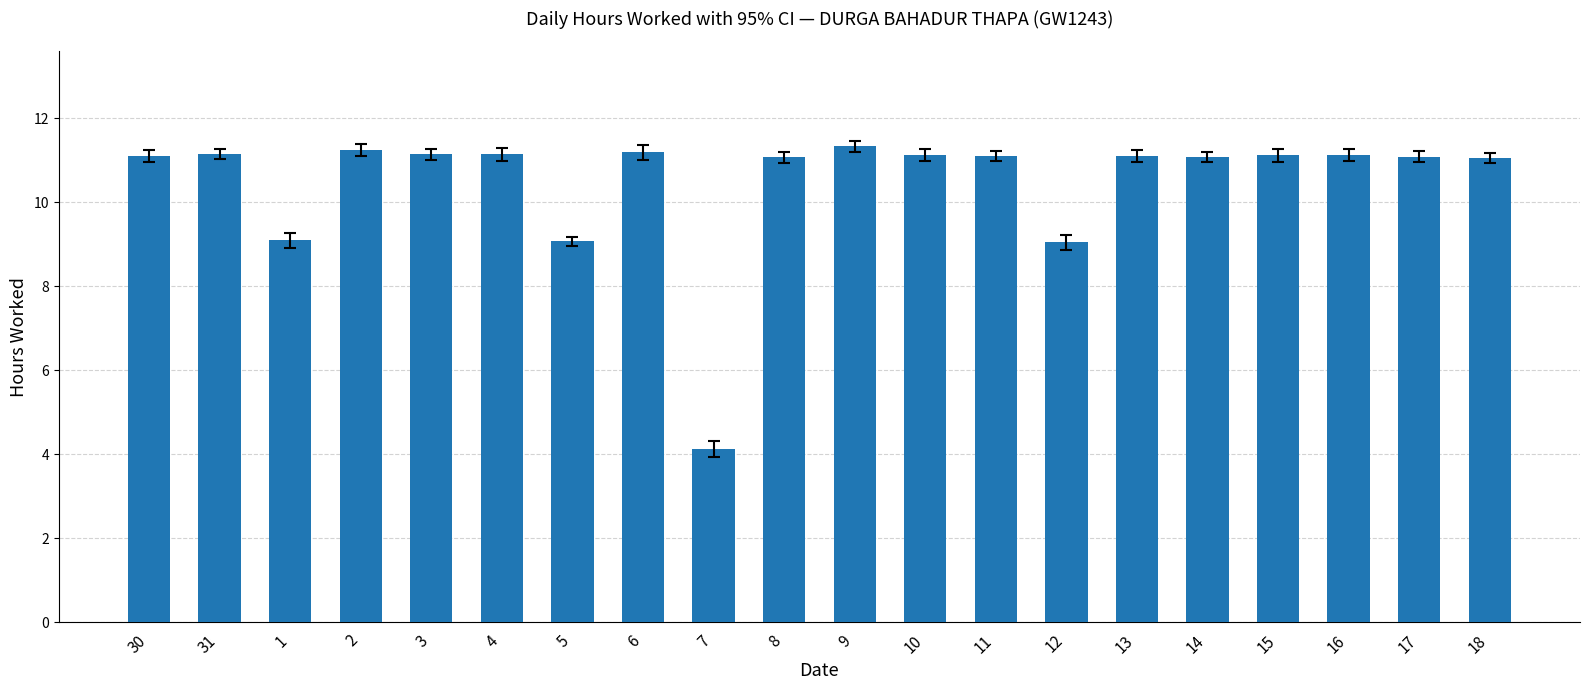

True or false: the data shows 13.4 at 12.

False